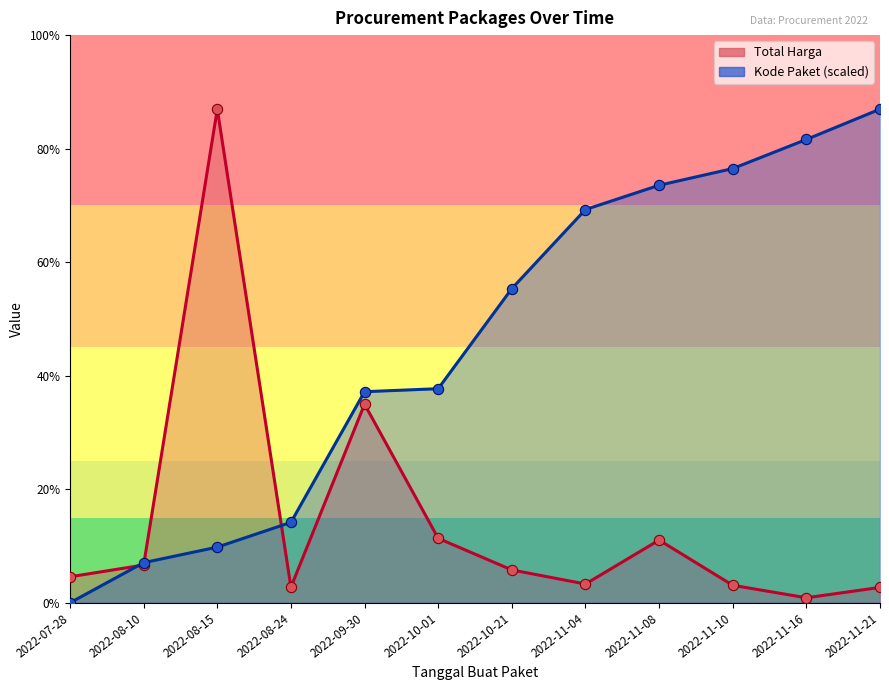

Which series reaches the minimum Y coordinate?

Kode Paket